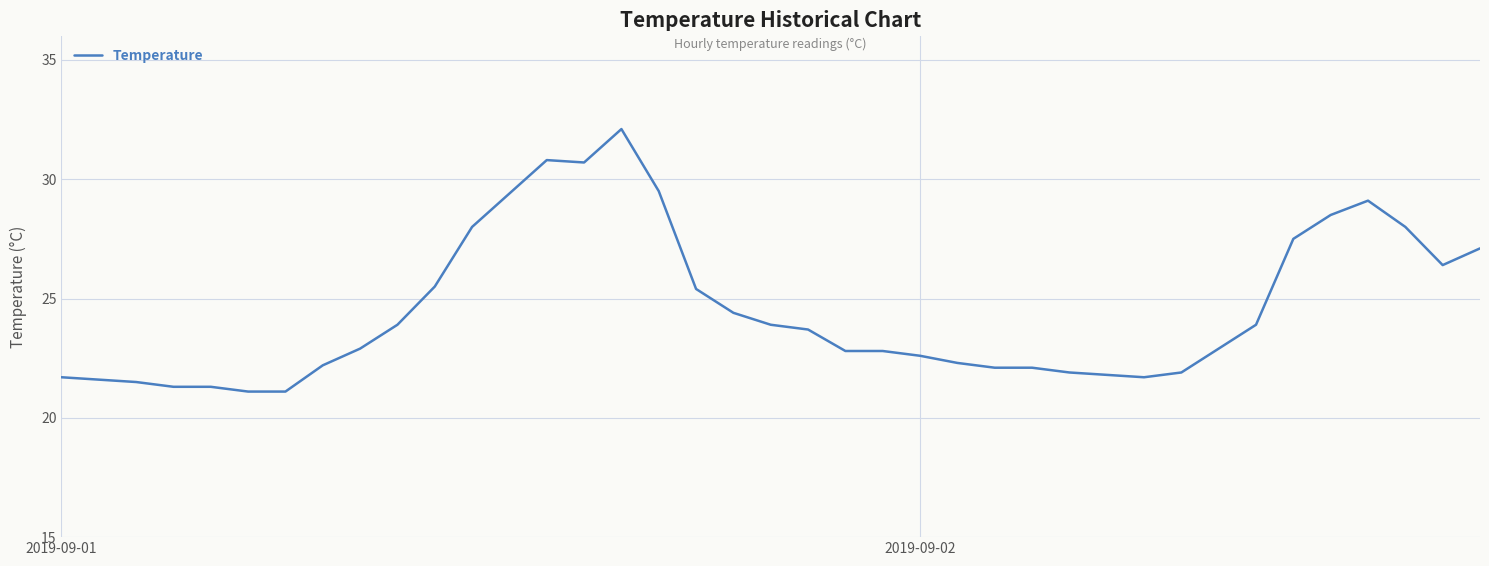

What is the smallest value displayed?

21.1